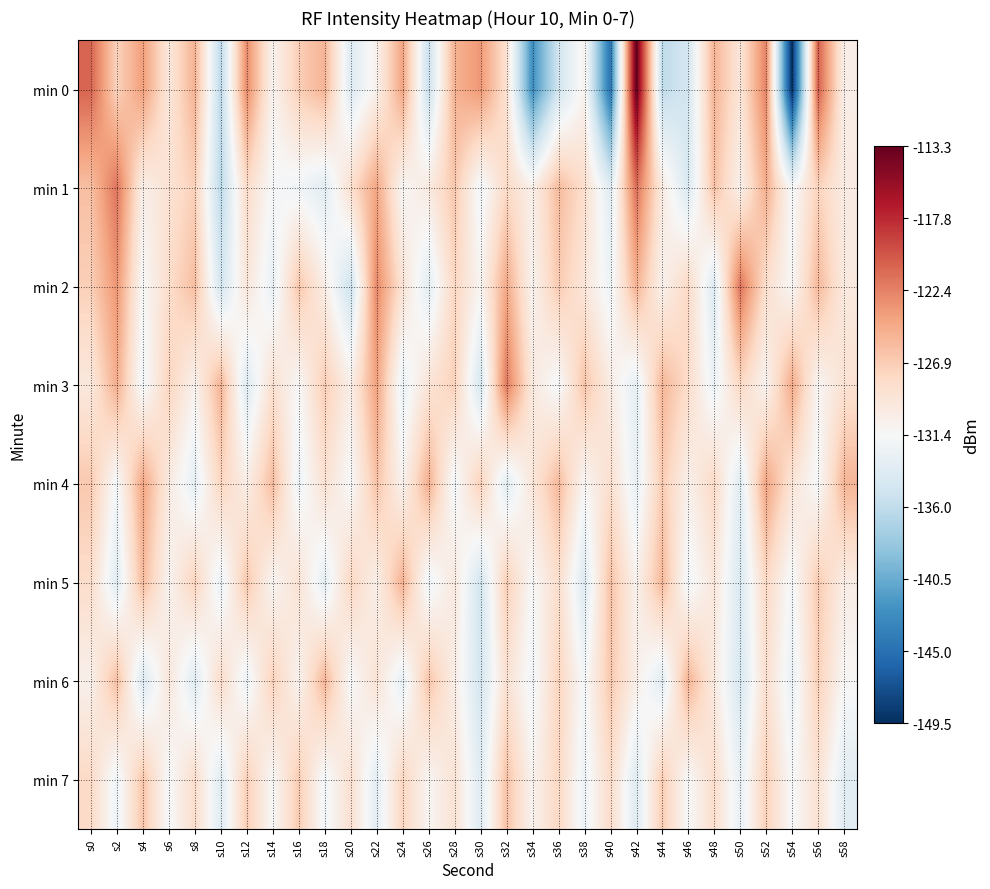

At which category is the sum across all series the highest?

s52